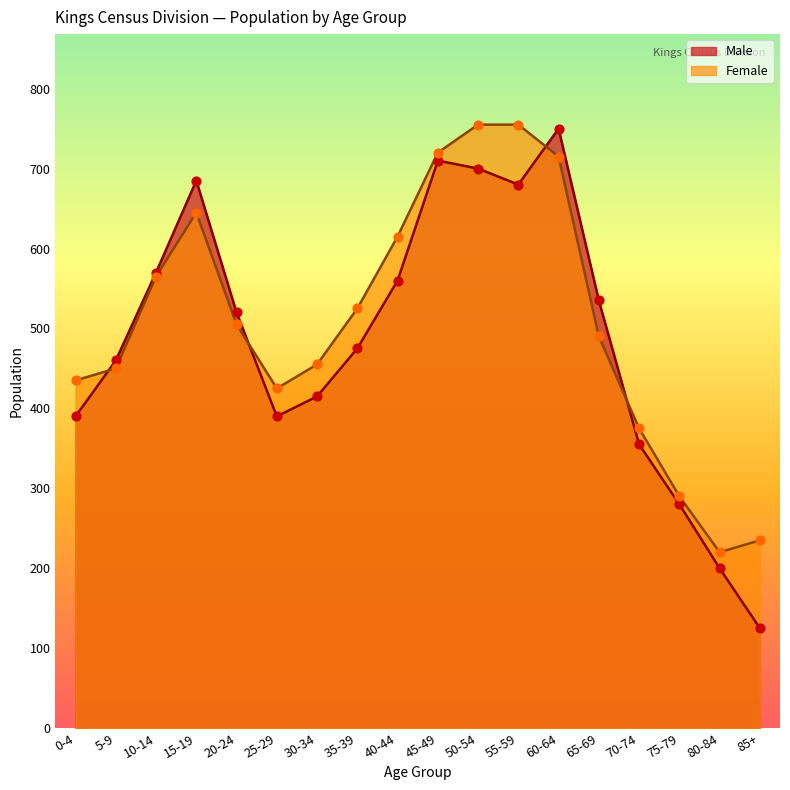

At which category is the sum across all series the highest?

60-64